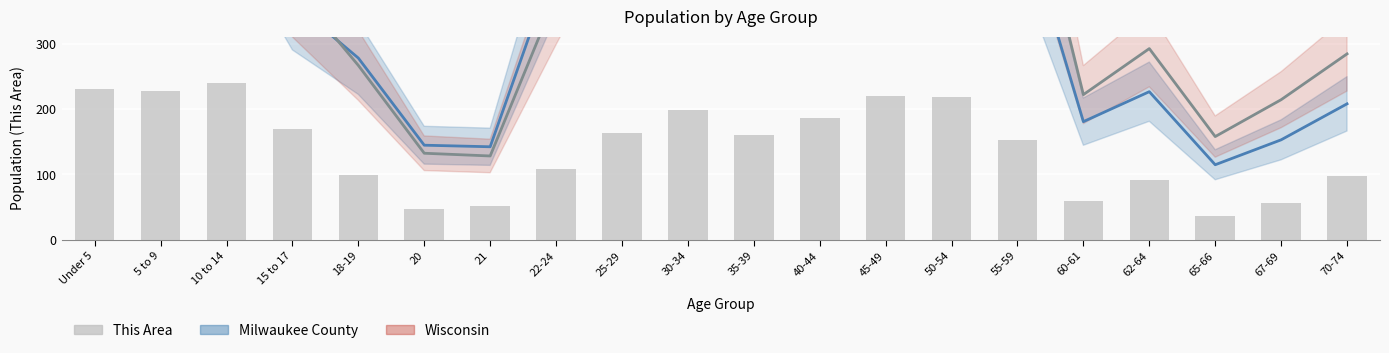

Reading right to left, what are all the values shown in this chart?

Milwaukee County: 70-74=207.9	67-69=152.8	65-66=114.7	62-64=226.4	60-61=180.6	55-59=519.5	50-54=591.8	45-49=573.6	40-44=541.3	35-39=551.9	30-34=623.9	25-29=717.0	22-24=427.5	21=142.2	20=144.6	18-19=277.8	15 to 17=362.8	10 to 14=578.5	5 to 9=589.1	Under 5=635.6
Wisconsin: 70-74=284.2	67-69=214.2	65-66=157.8	62-64=292.3	60-61=221.9	55-59=632.4	50-54=714.5	45-49=717.0	40-44=623.1	35-39=565.8	30-34=572.4	25-29=610.0	22-24=372.9	21=128.1	20=132.3	18-19=266.6	15 to 17=387.5	10 to 14=615.9	5 to 9=603.9	Under 5=587.3
This Area: 70-74=98.0	67-69=56.0	65-66=37.0	62-64=92.0	60-61=60.0	55-59=152.0	50-54=218.0	45-49=220.0	40-44=186.0	35-39=160.0	30-34=198.0	25-29=164.0	22-24=108.0	21=52.0	20=47.0	18-19=99.0	15 to 17=170.0	10 to 14=239.0	5 to 9=228.0	Under 5=231.0